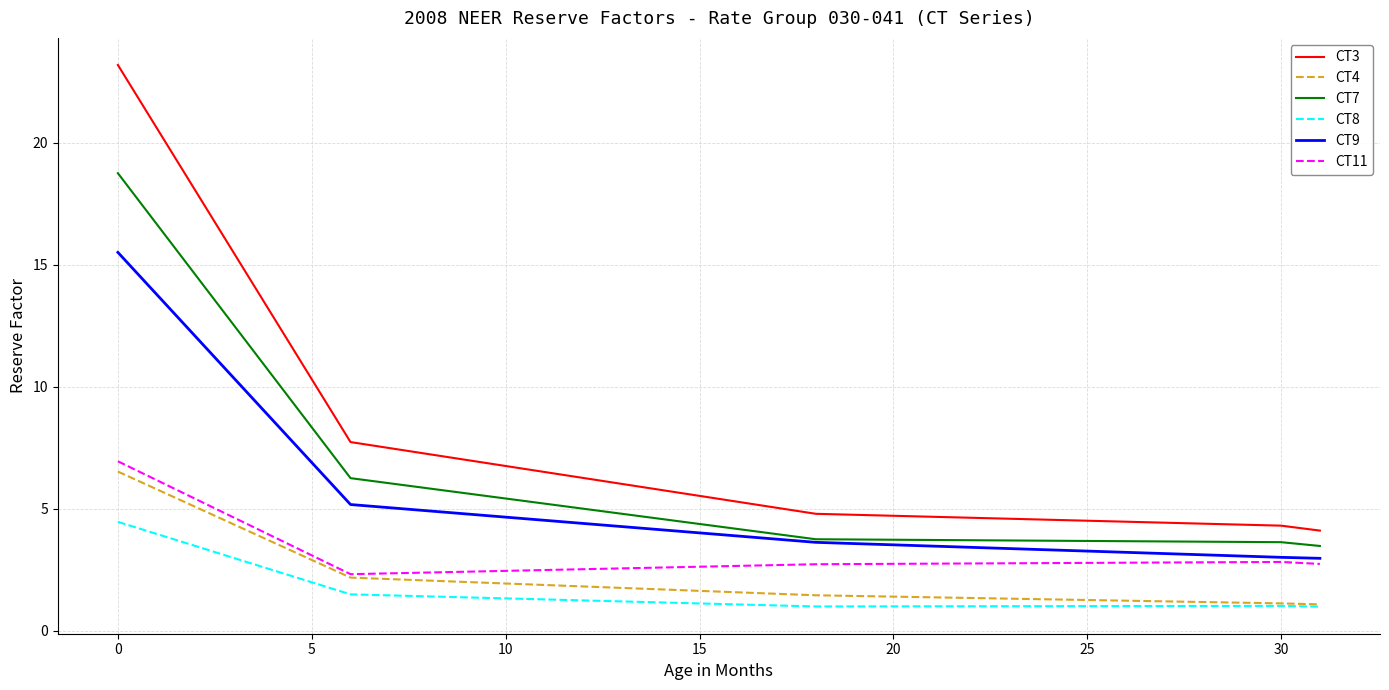

True or false: CT3 and CT4 cross at least once.

False